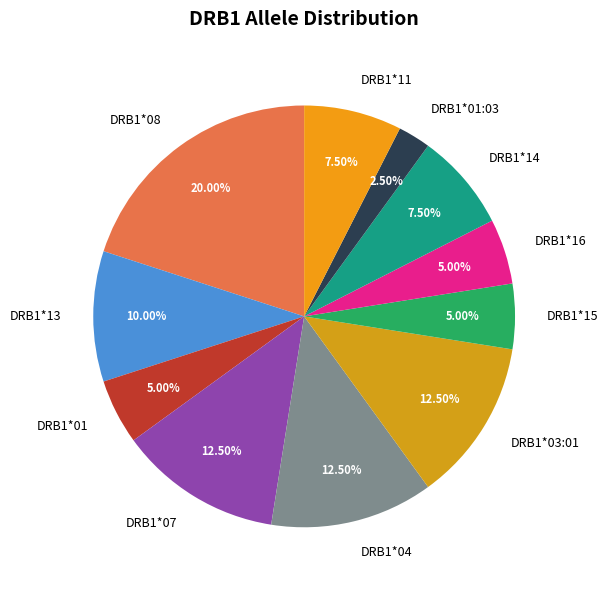

Between DRB1*03:01 and DRB1*15, which is larger?

DRB1*03:01